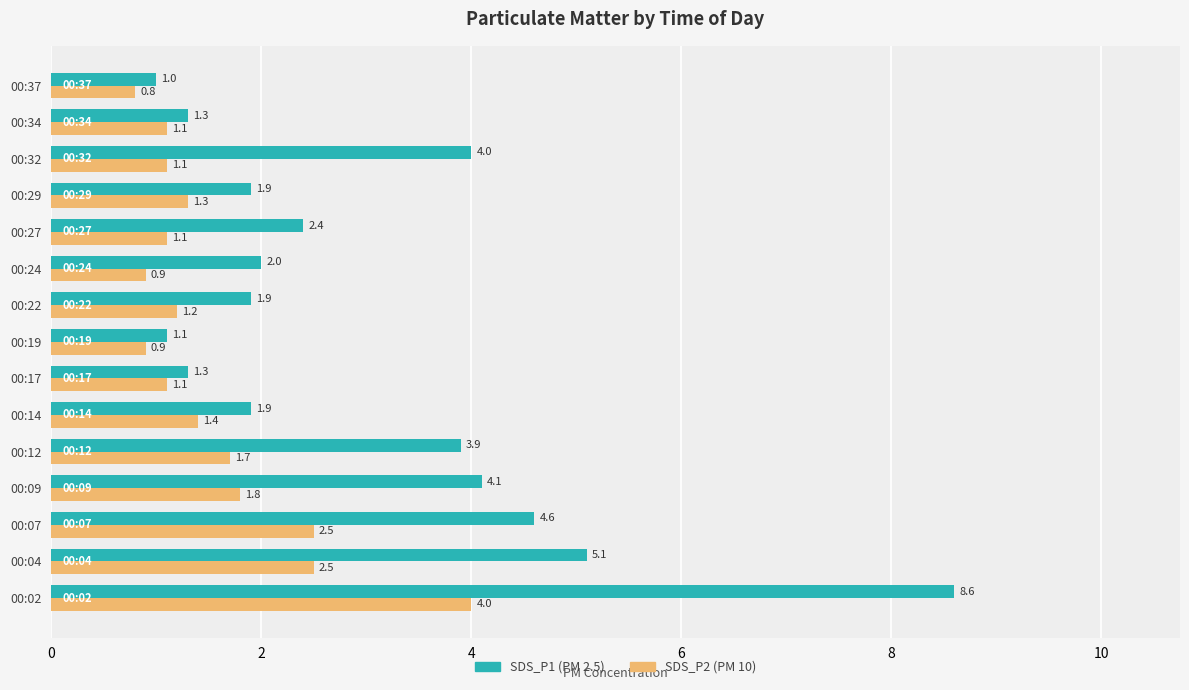

How many series are shown in this chart?

2